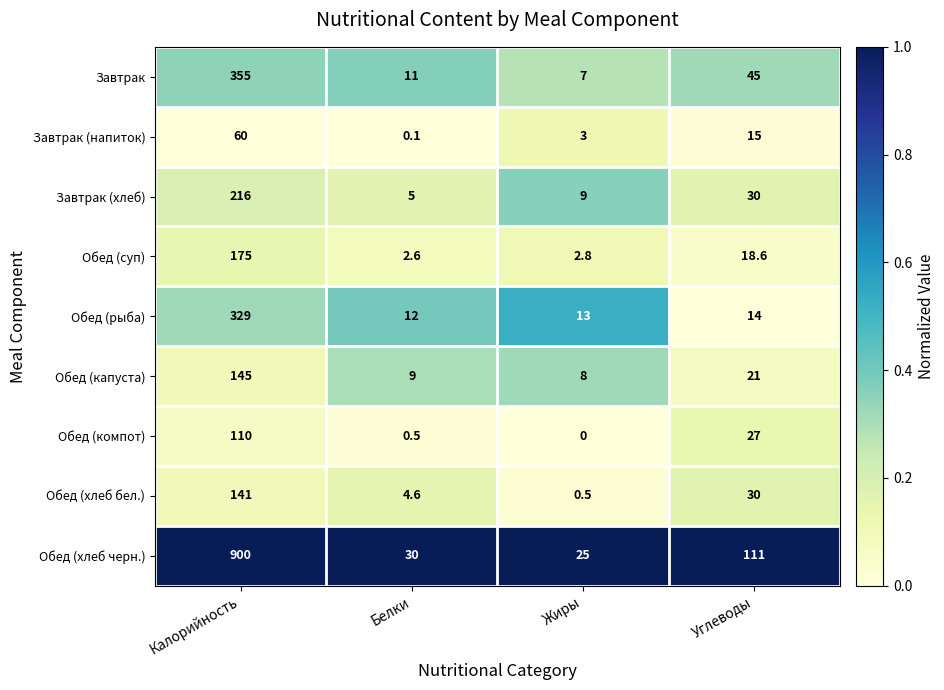

List the labels in order of Завтрак (напиток) value, largest first.

Калорийность, Углеводы, Жиры, Белки